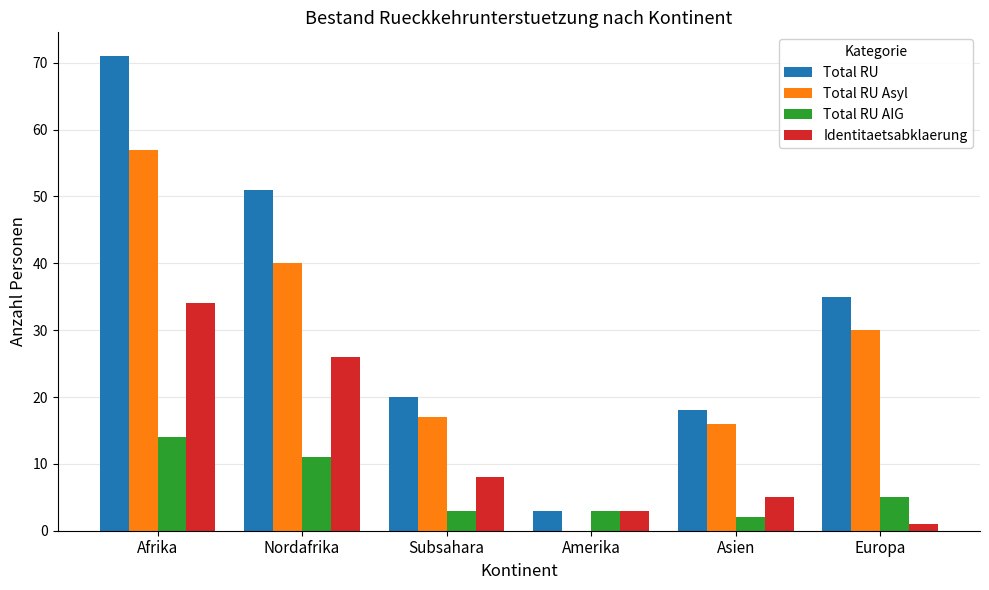

What is the greatest value displayed?

71